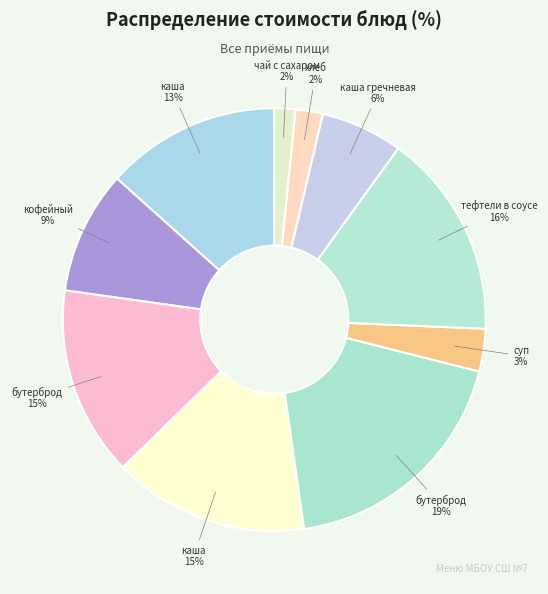

Count the number of slices in the pie.

10